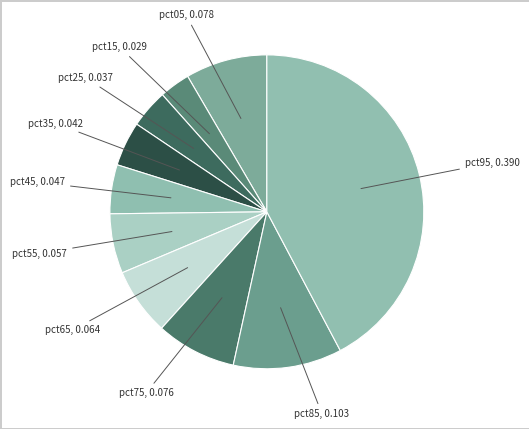

How many slices are in this pie chart?

10